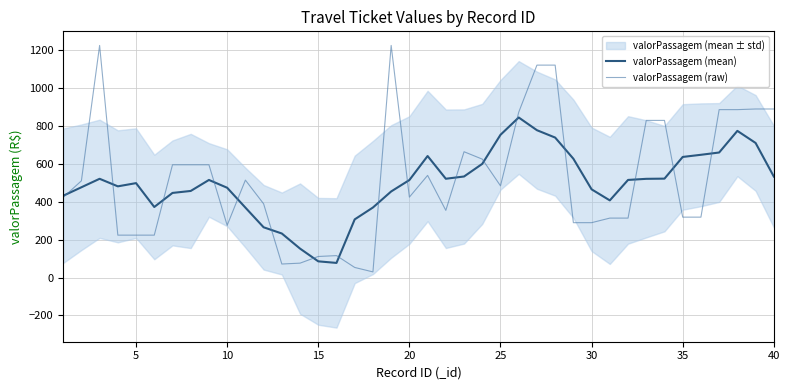

What is the highest value of the valorPassagem (raw) series?

1225.8